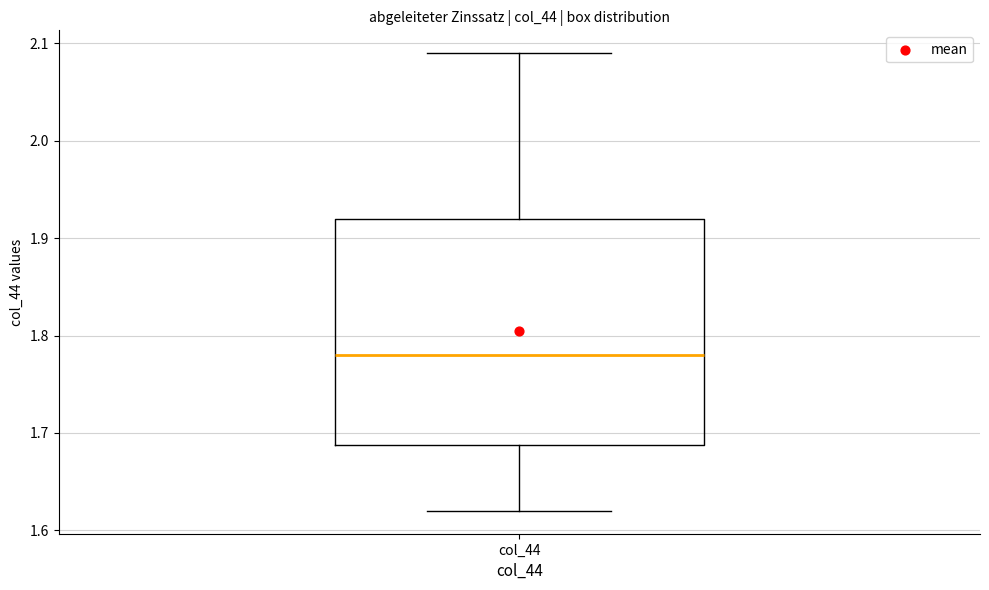

Transcribe this box plot: give where the median line is, the range the box spans, and where the two whiskers end, as read against the y-axis. The values are not printed on the chart, so give them approximately, as read against the axis.

median 1.78, box 1.69 to 1.92, whiskers 1.62 to 2.09